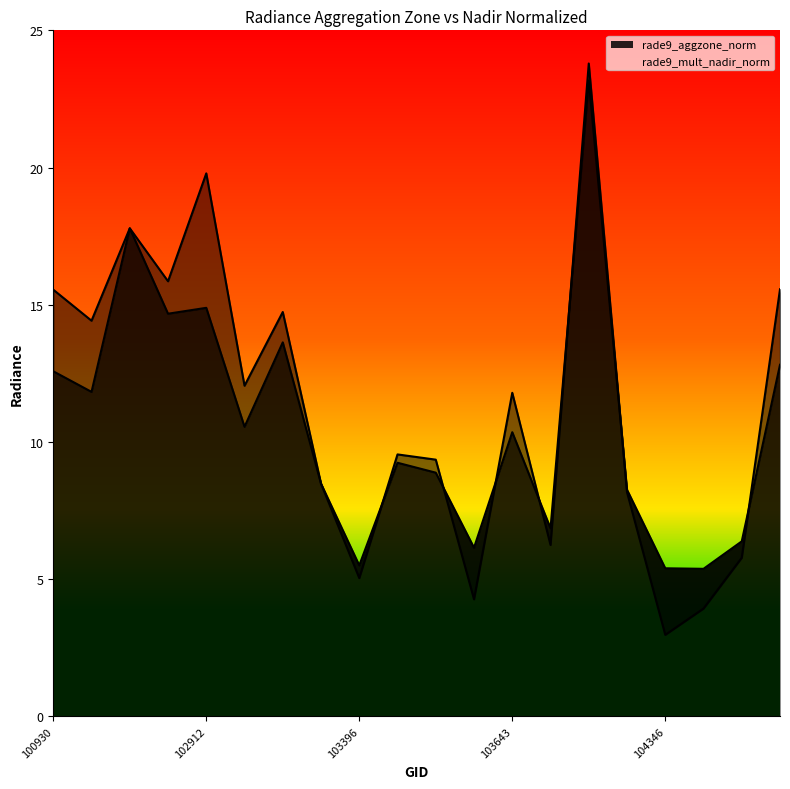

Between 102671 and 104112, which series saw the biggest shift?

rade9_mult_nadir_norm